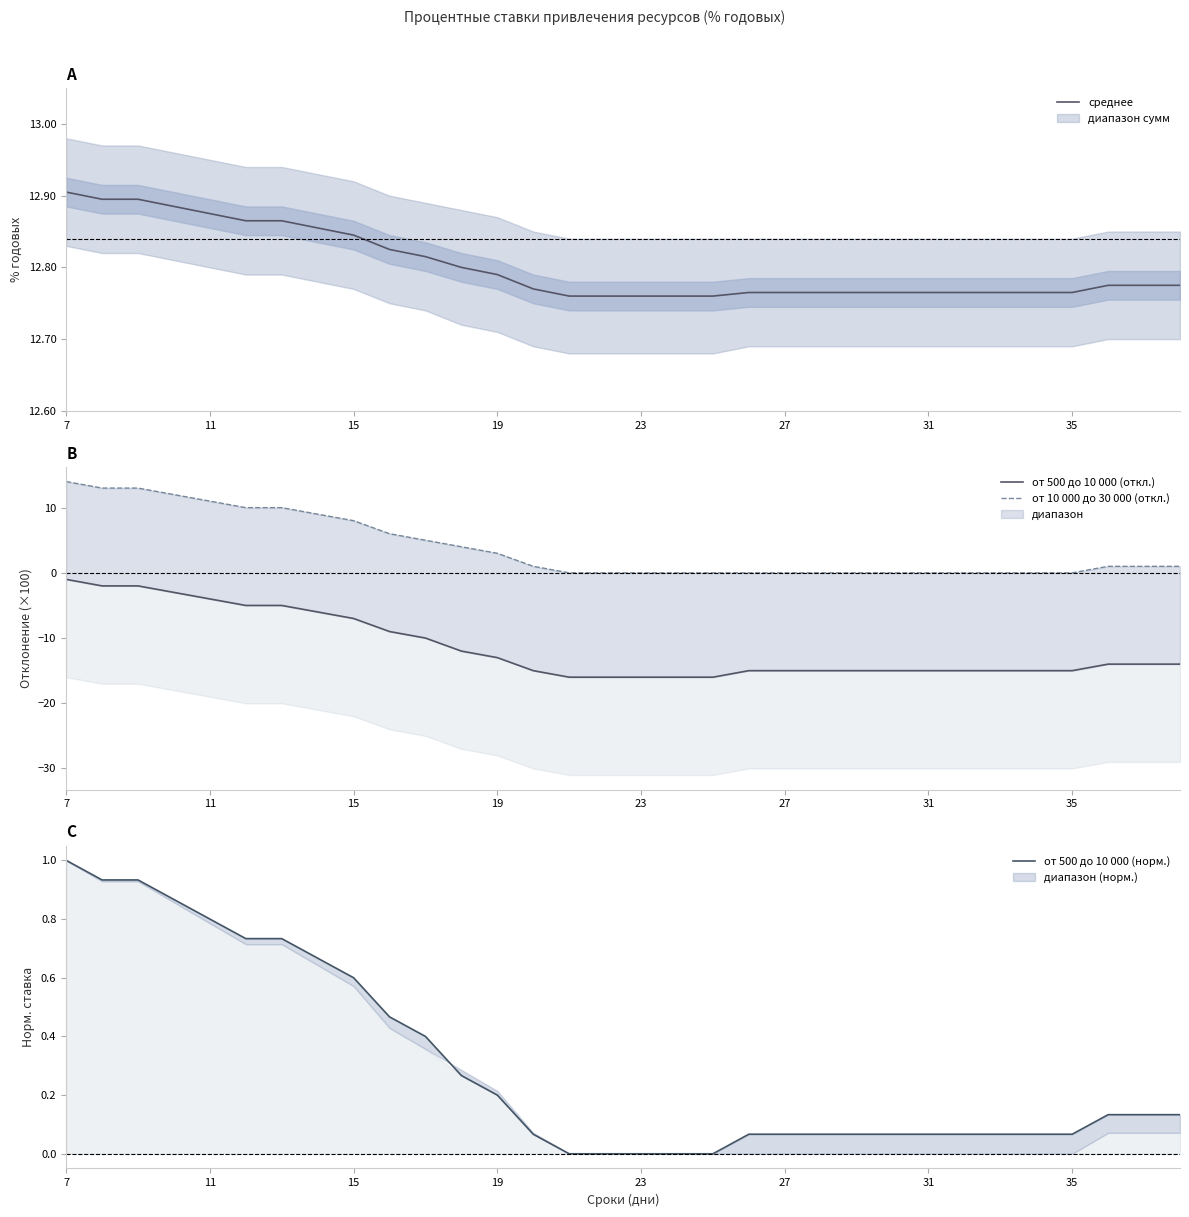

At which label does среднее reach its peak?

7